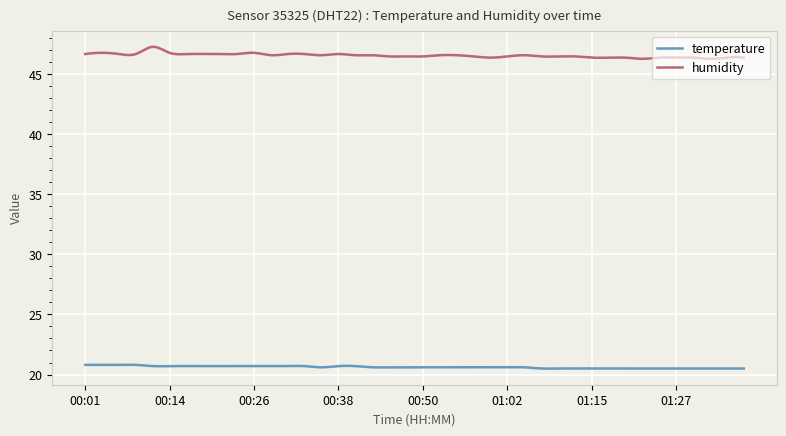

What is the maximum value shown in the chart?

47.3